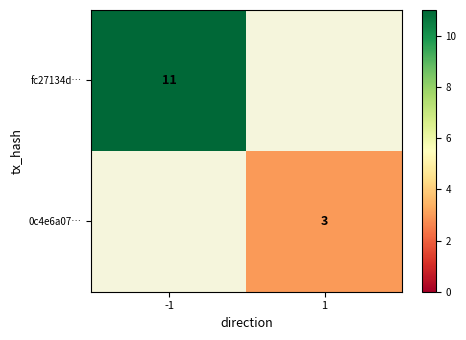

The value of 0c4e6a07… at 1 is 5. True or false?

False